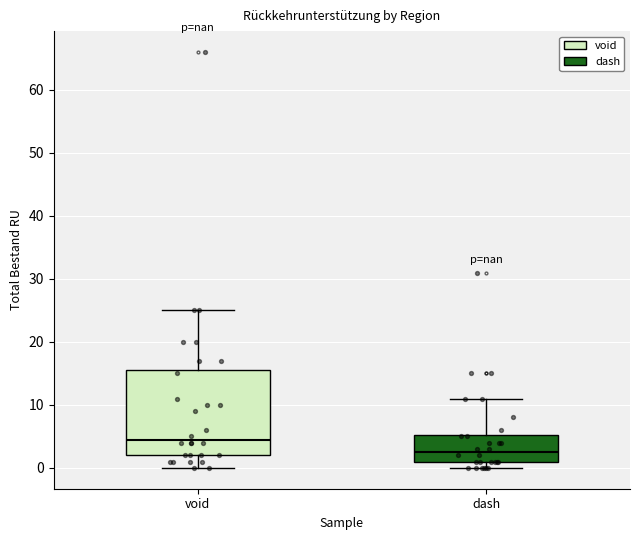

Where is the upper edge of the box for dash on the y-axis? The values are not printed on the chart, so give them approximately, as read against the axis.

5